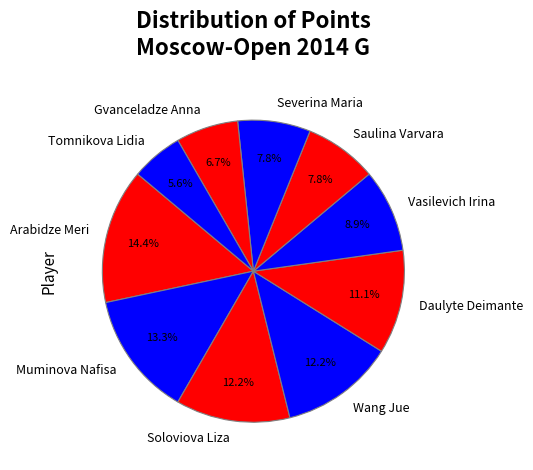

True or false: Tomnikova Lidia accounts for 1% of the total.

False